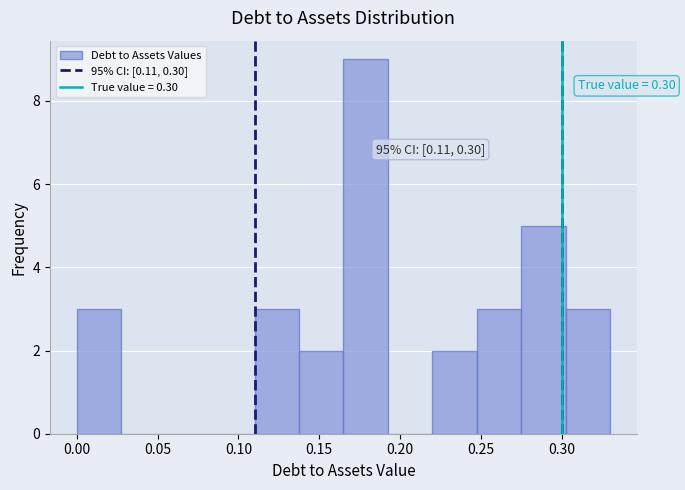

Which range on the x-axis has the tallest bar?

0.165 to 0.195